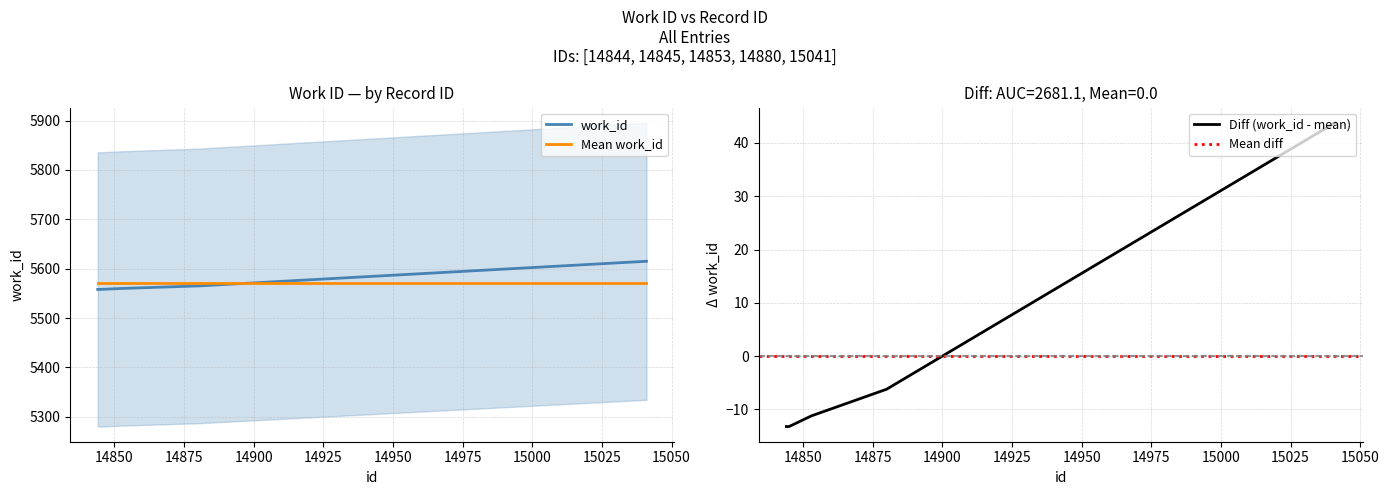

What is the difference between the values at 15041 and 14845?

57